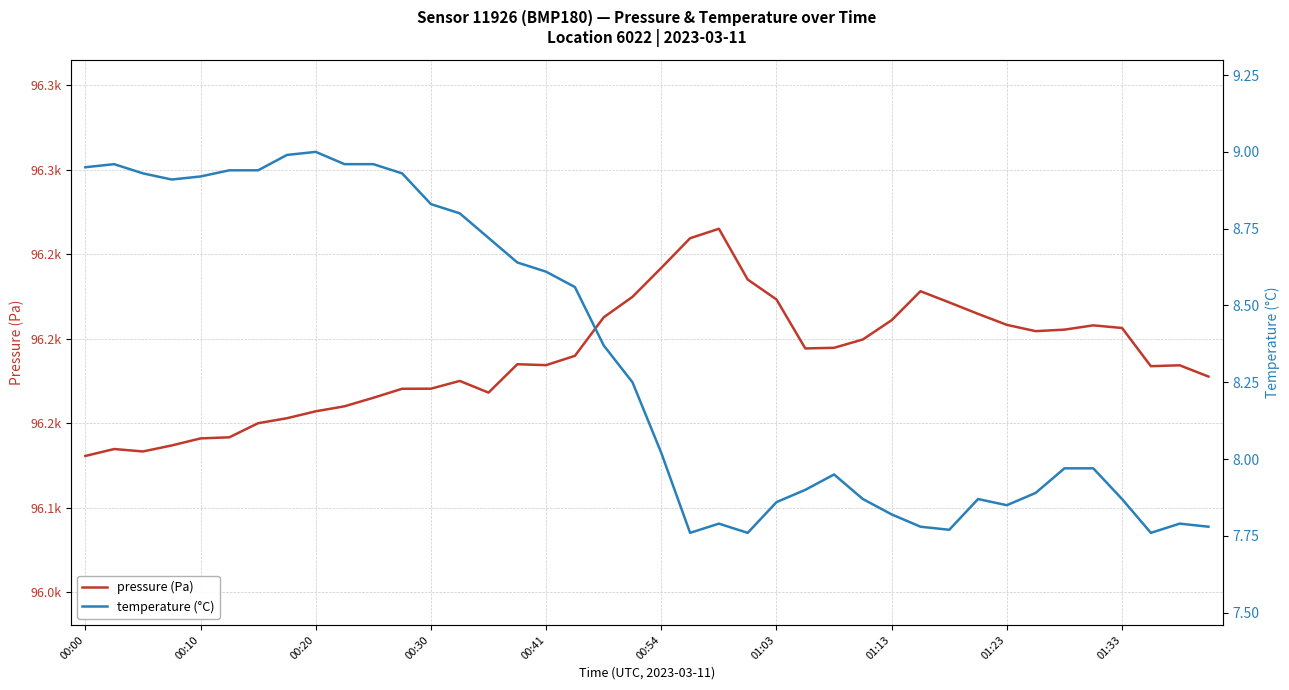

At which category is the sum across all series the highest?

22